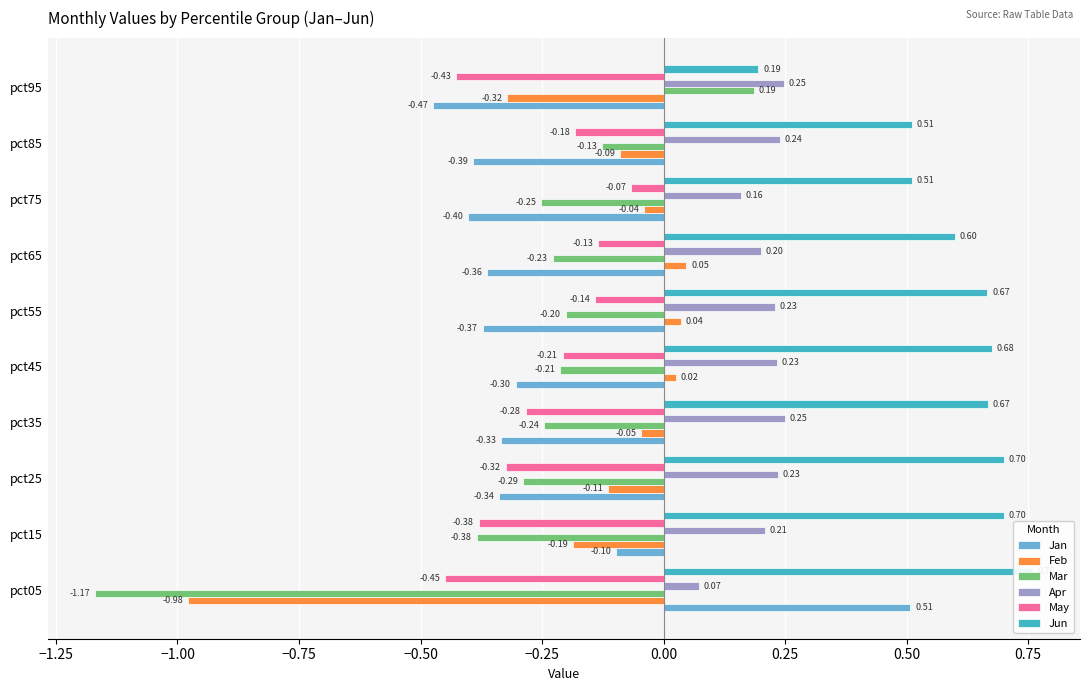

How many positive values does the Mar series have?

1